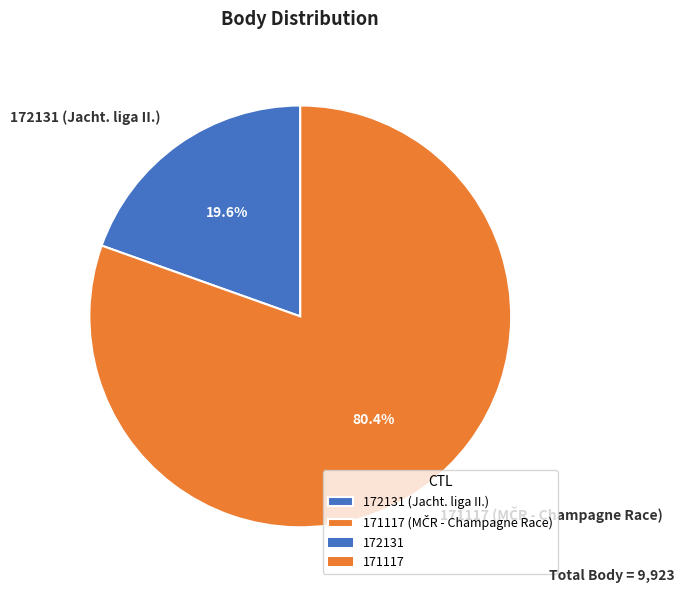

How many segments does this pie chart have?

2